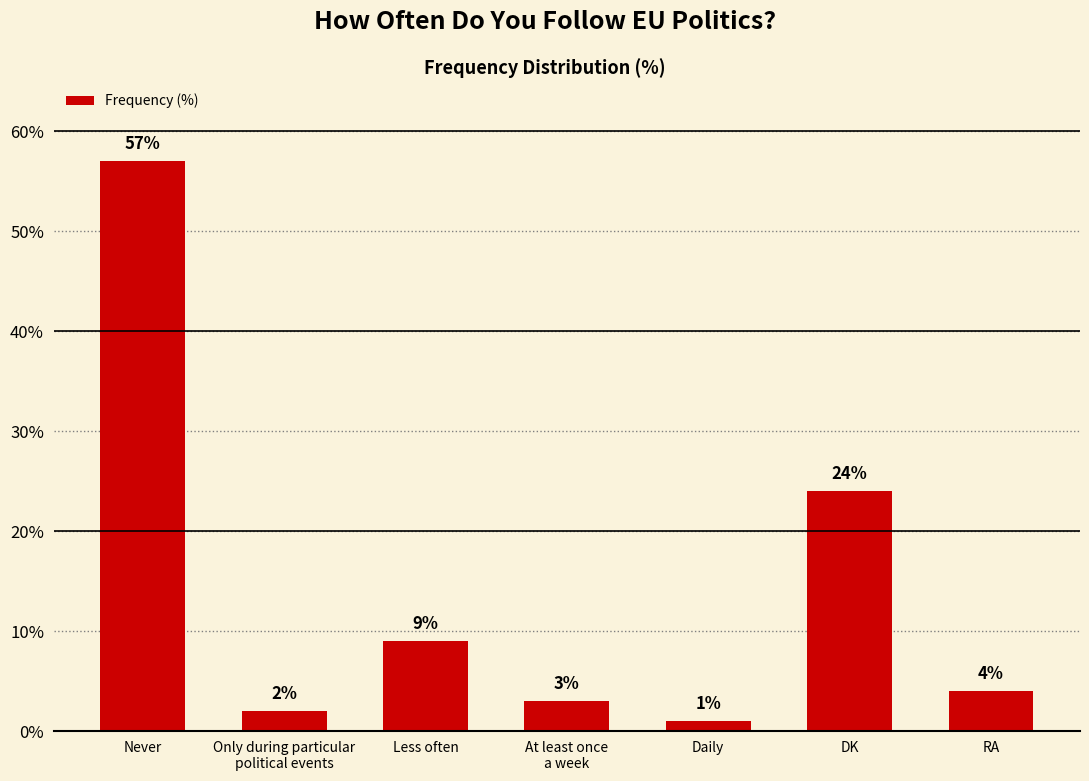

Rank the categories by value from lowest to highest.

Daily, Only during particular
political events, At least once
a week, RA, Less often, DK, Never